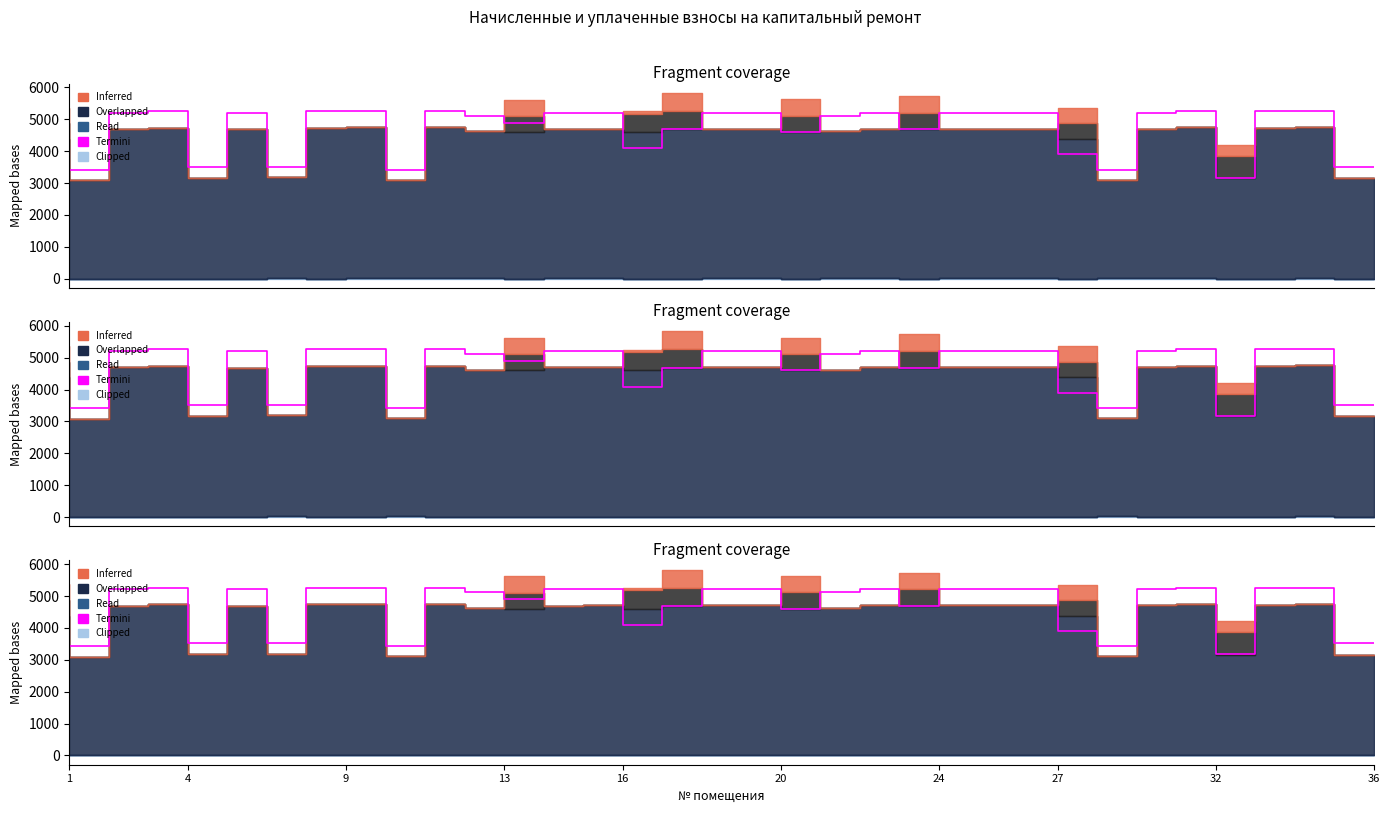

The chart shows a value of 826.8 at 30. True or false?

False